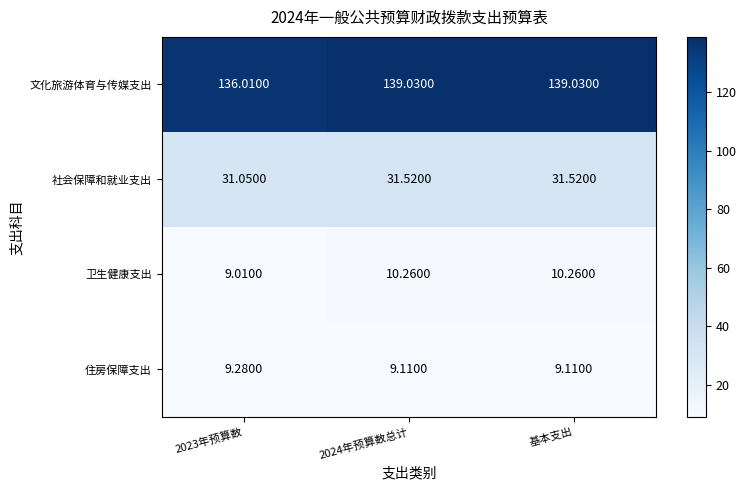

Which series changed the most between 2023年预算数 and 基本支出?

文化旅游体育与传媒支出